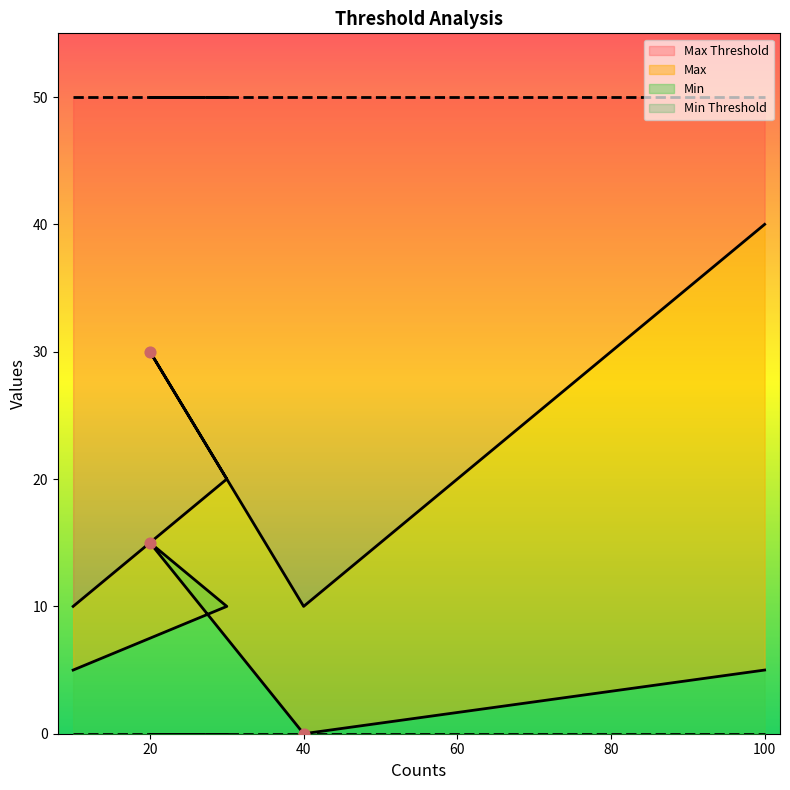

At which category is the sum across all series the highest?

20